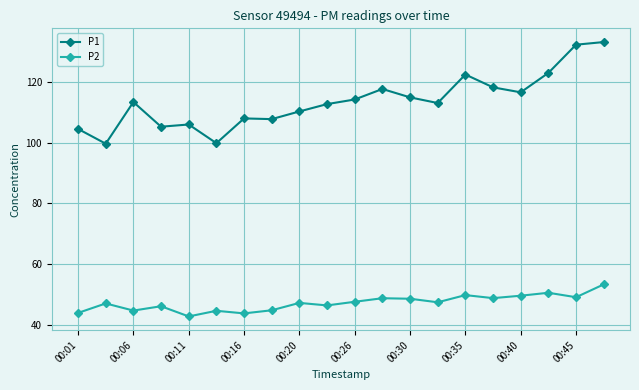

True or false: P2 and P1 cross at least once.

False